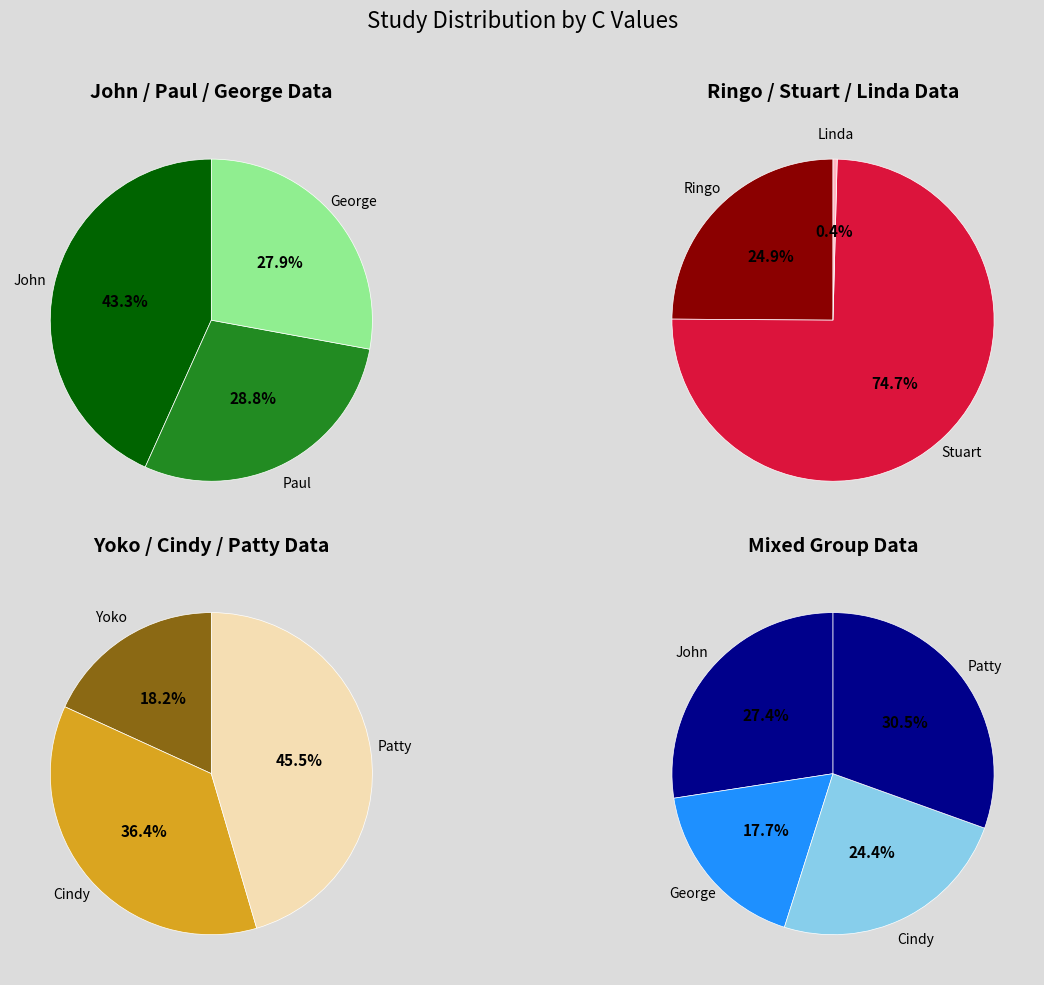

Is it true that Linda is 0% of the pie?

True